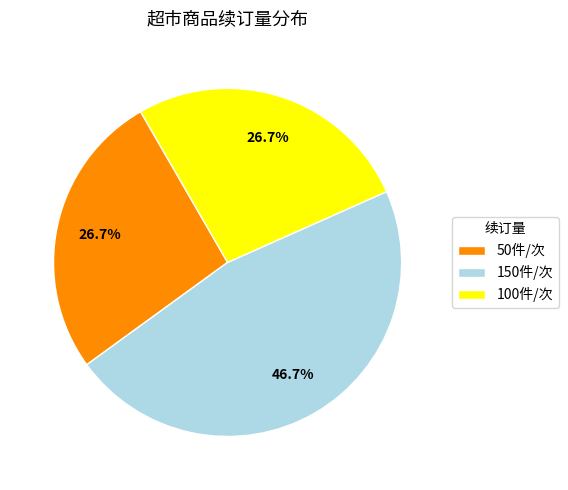

Is there any slice that represents more than half of the pie?

No